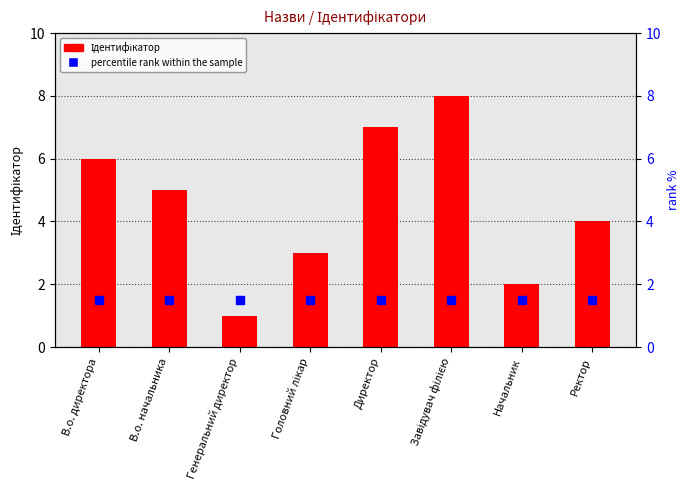

What is the difference between the values at Ректор and Головний лікар?

1